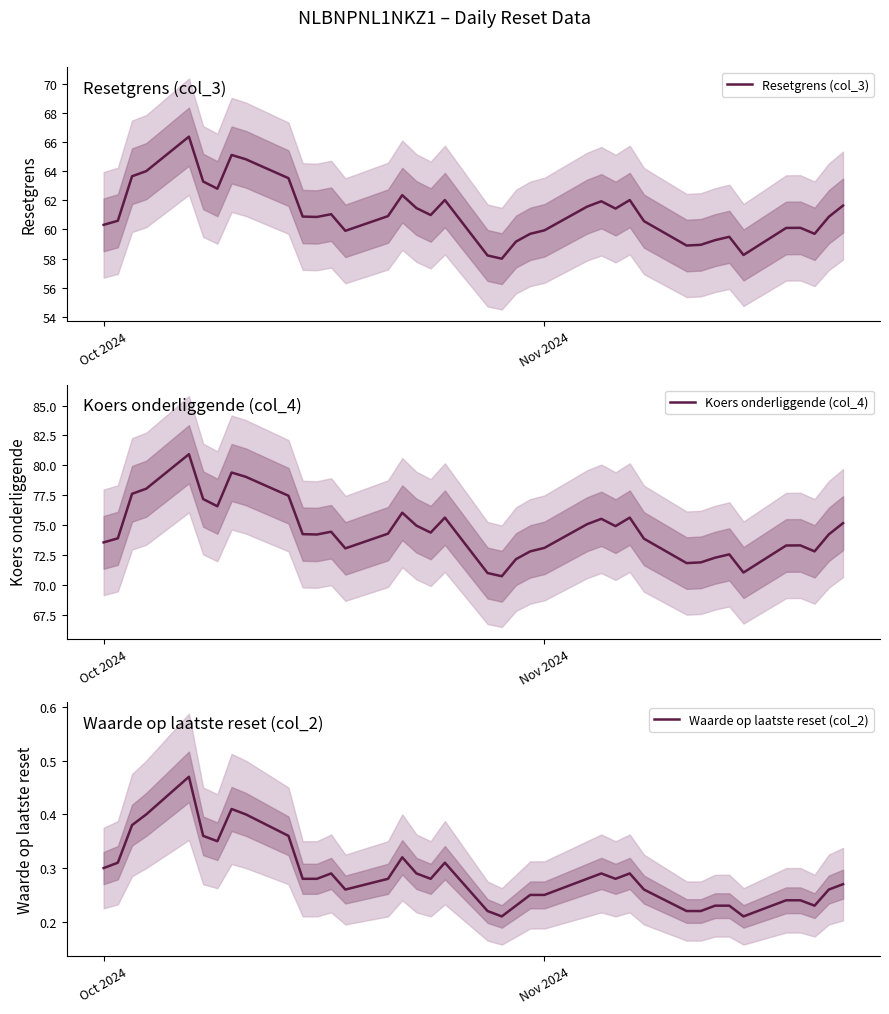

How many values in the Resetgrens (col_3) series are below 60?

12